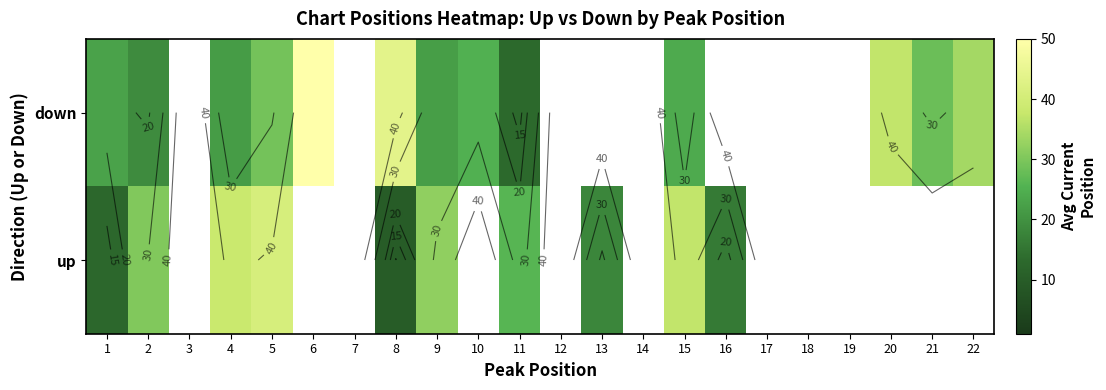

What value does the up series have at 8?

9.7